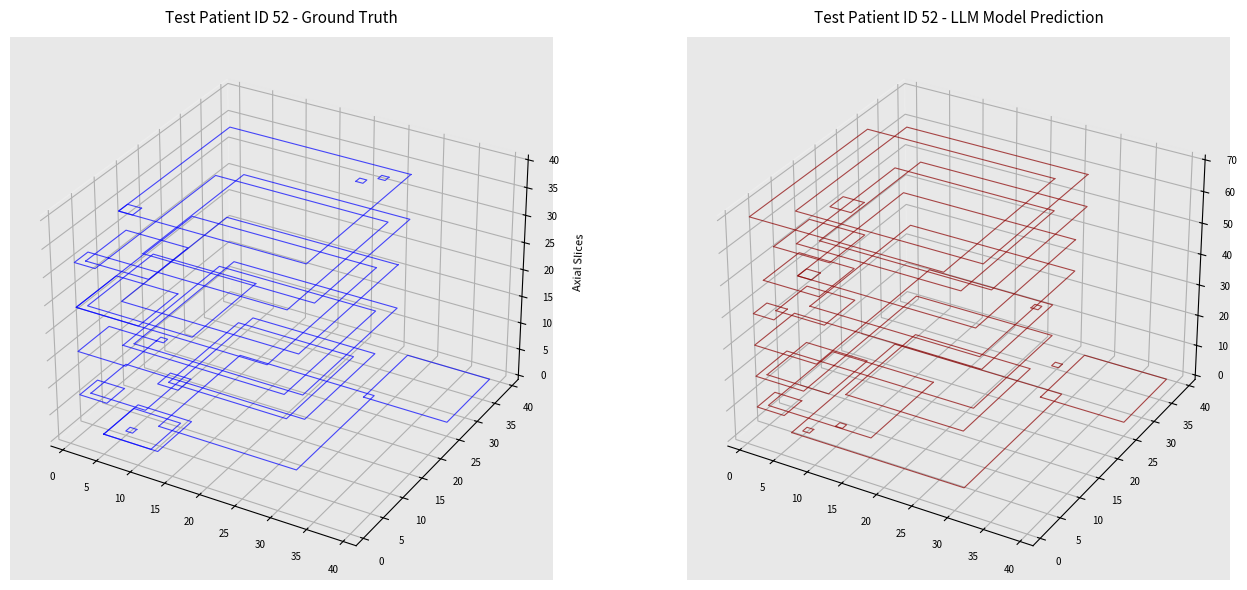

Count the number of data series in this chart.

2